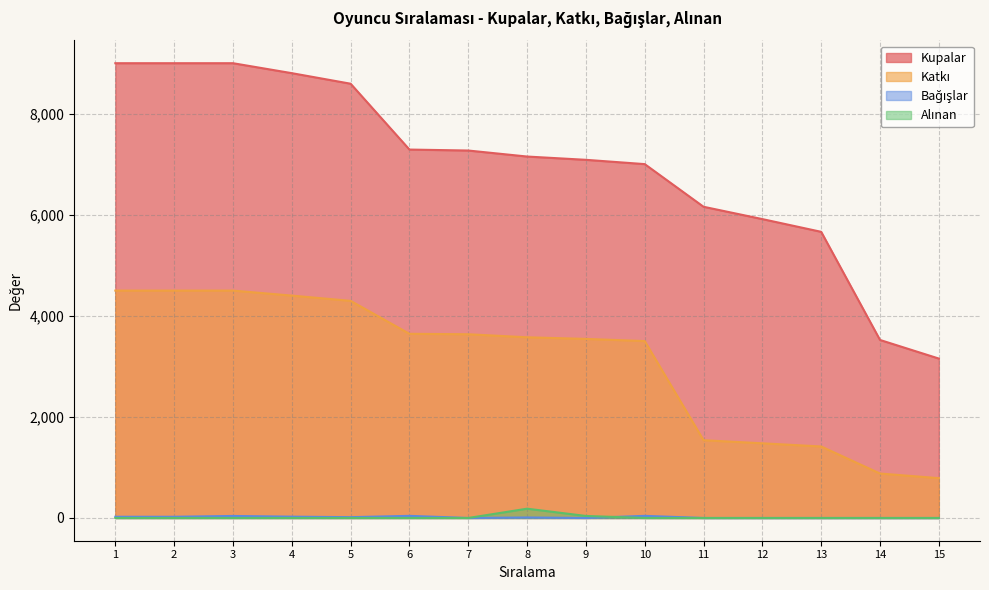

What is the highest value of the Kupalar series?

9000